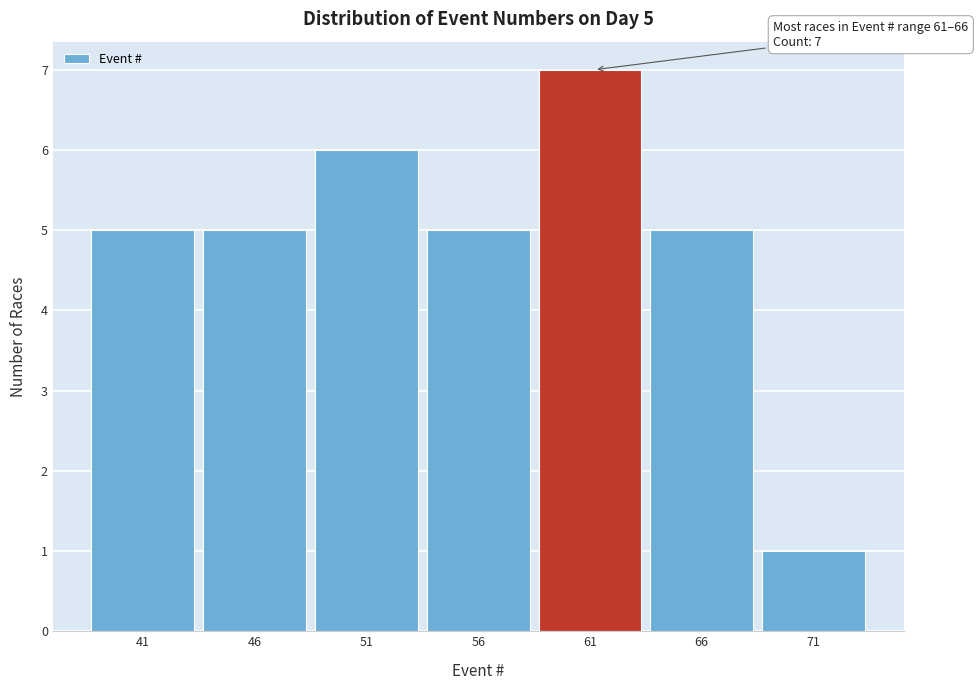

Reading left to right, transcribe all the data shown in this chart.

41=5	46=5	51=6	56=5	61=7	66=5	71=1